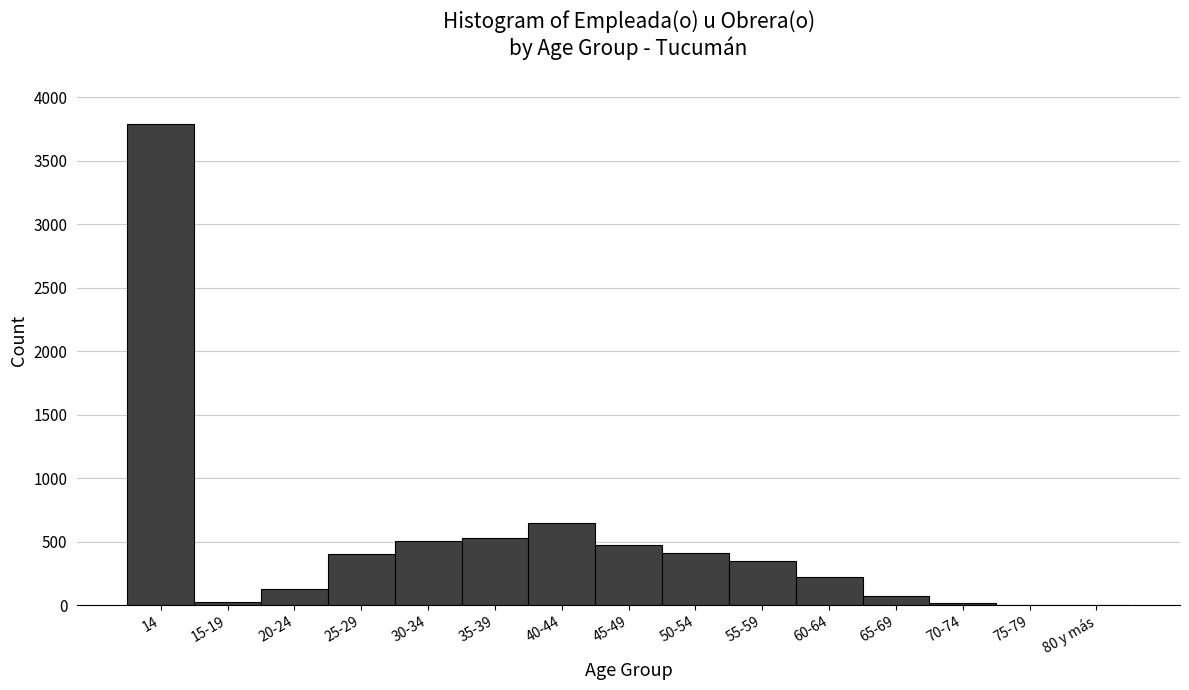

What is the sum of all values?

7574